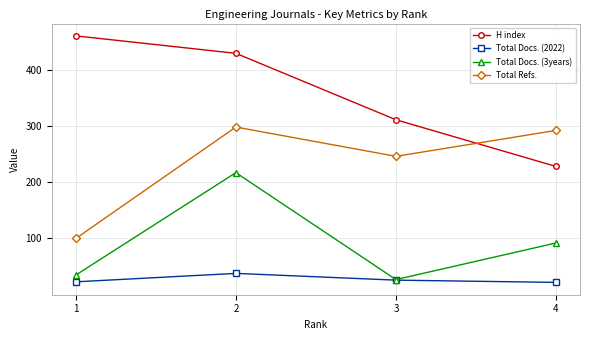

Which series has the widest spread of values?

H index